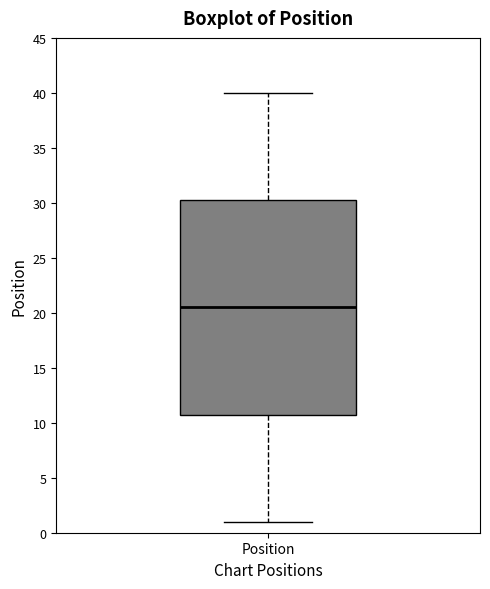

Where does the upper whisker of the box for Position end on the y-axis? The values are not printed on the chart, so give them approximately, as read against the axis.

40.0